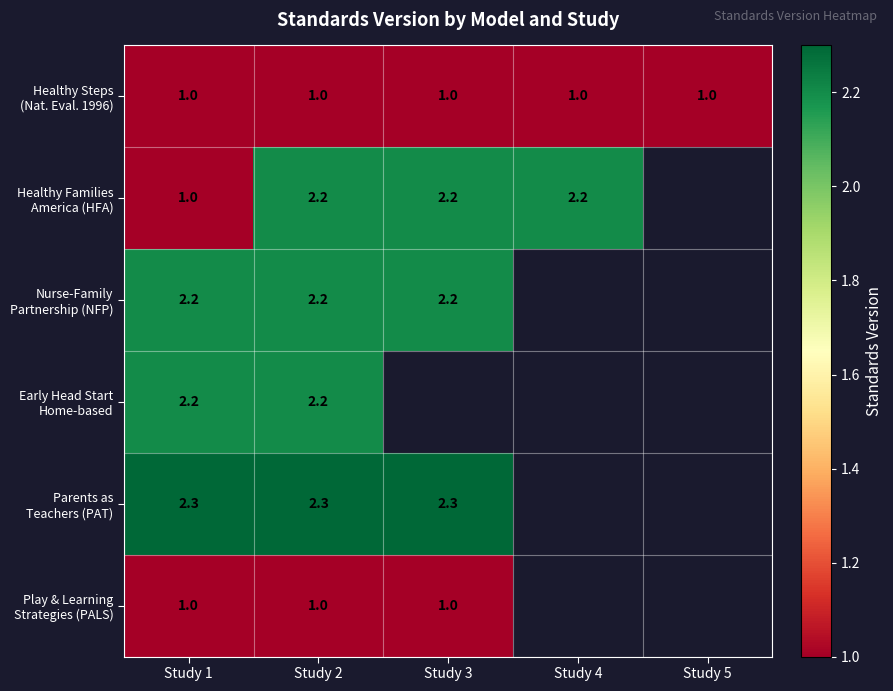

What is the minimum value for Healthy Families America (HFA)?

1.0